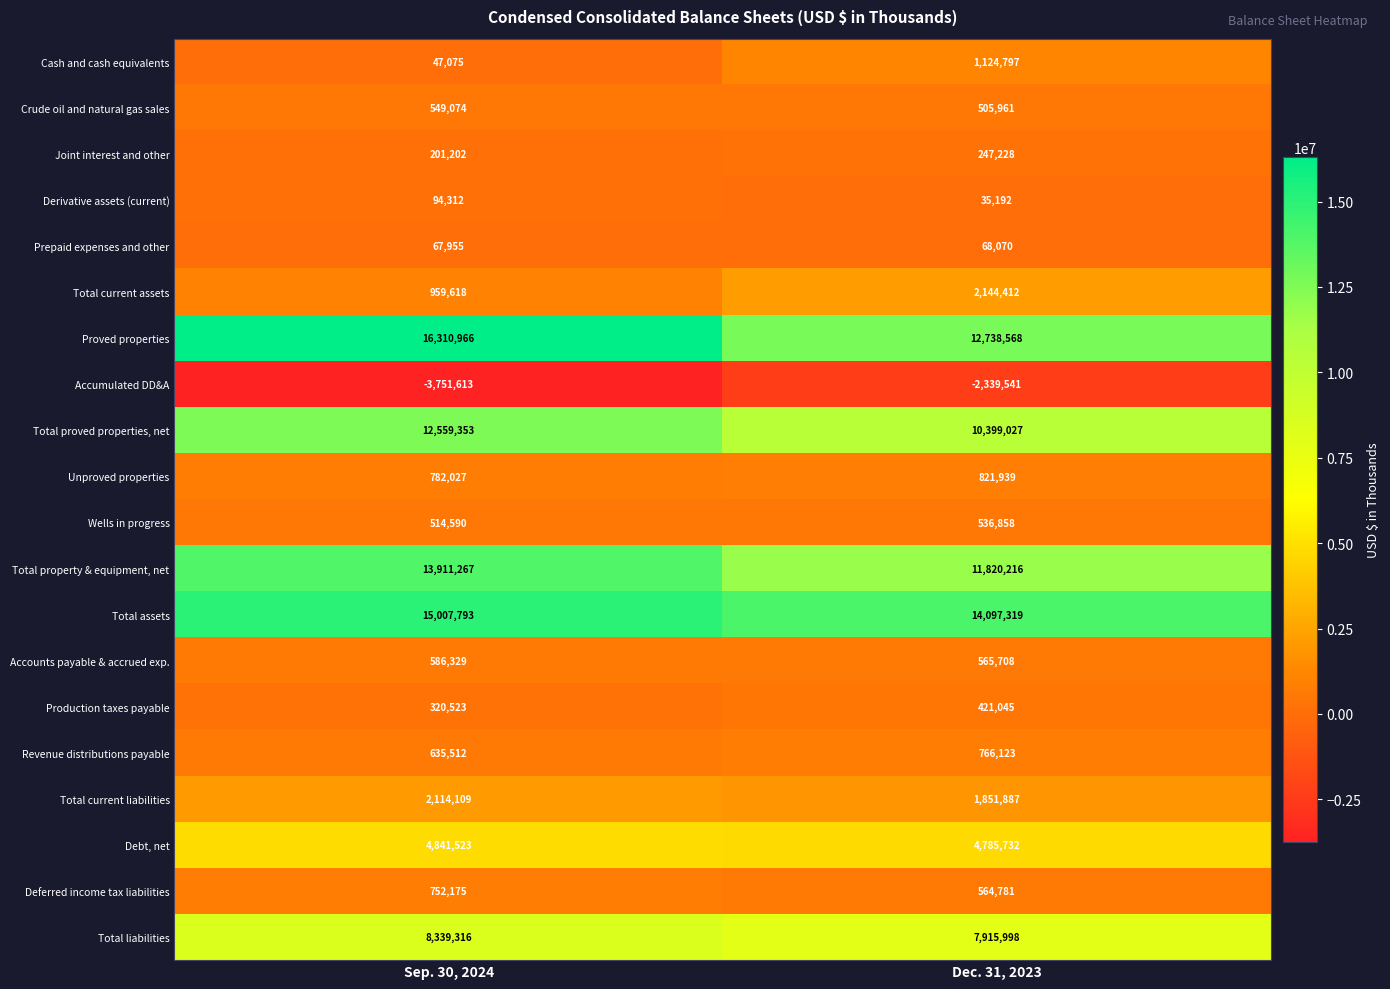

What is the minimum value for Total assets?

14097319